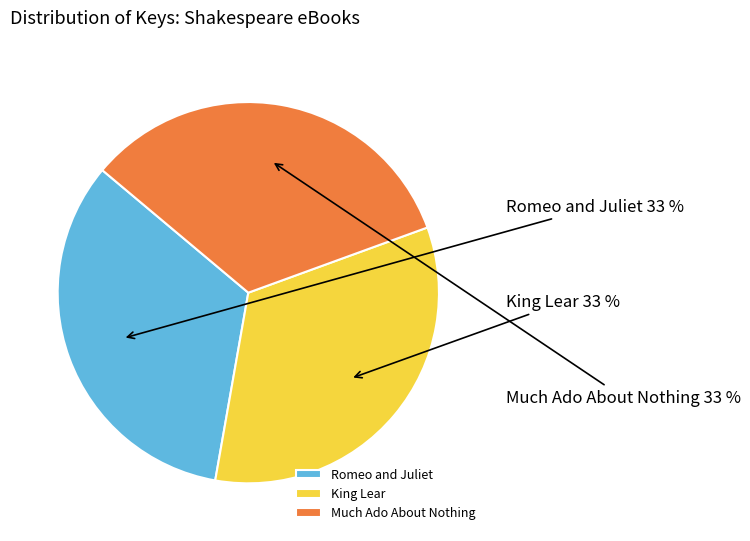

How many segments does this pie chart have?

3